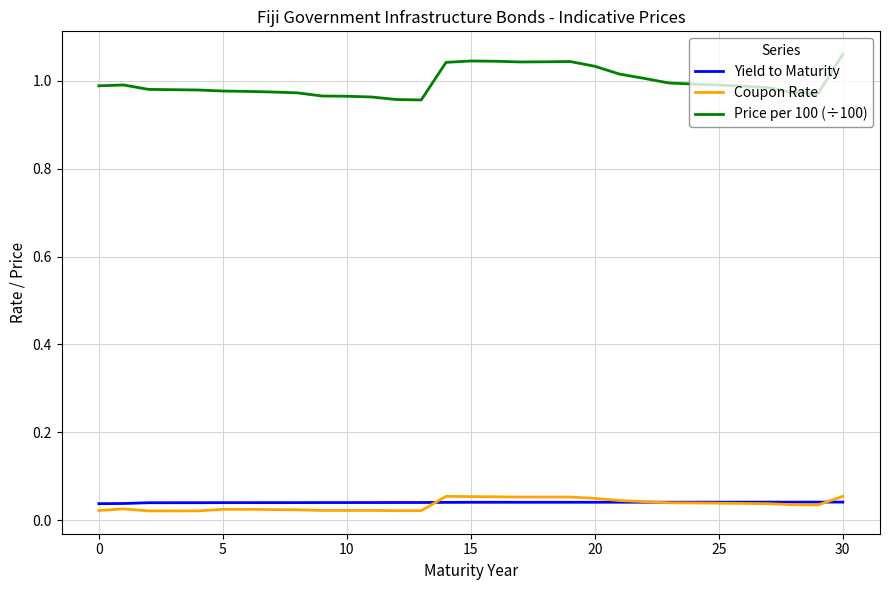

True or false: Price per 100 (÷100) and Coupon Rate intersect in this chart.

False